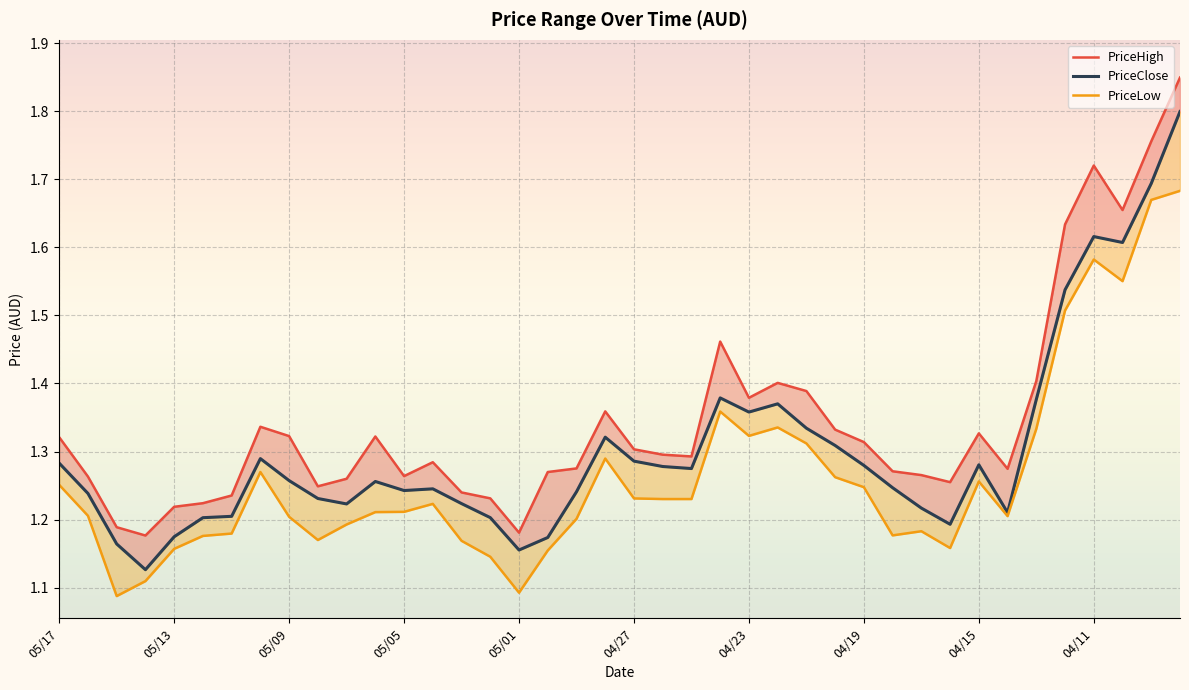

What are all the series names shown in the legend?

PriceHigh, PriceClose, PriceLow